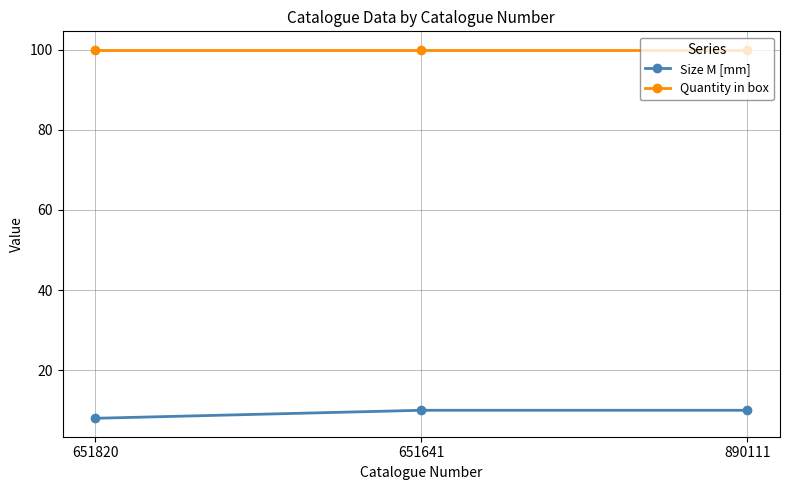

What position from the right is 890111?

1